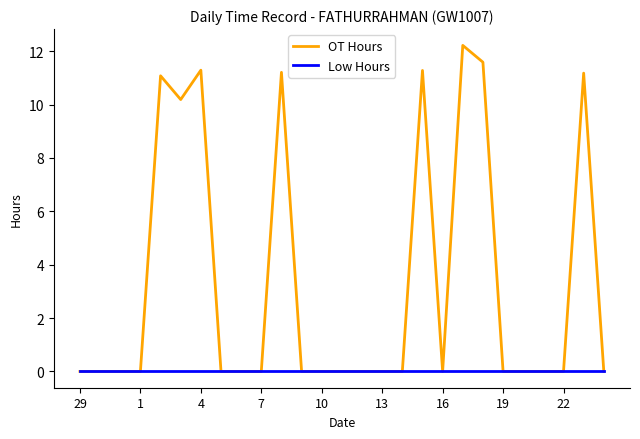

What is the maximum value for OT Hours?

12.2